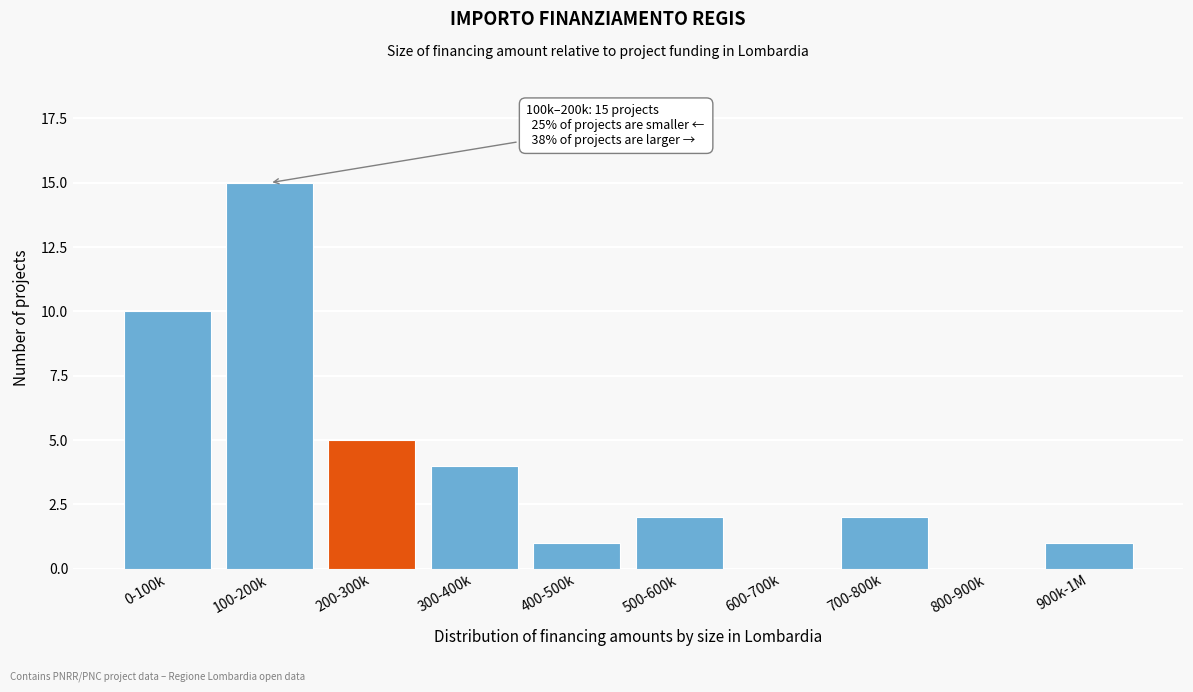

Reading left to right, transcribe all the data shown in this chart.

0-100k=10	100-200k=15	200-300k=5	300-400k=4	400-500k=1	500-600k=2	600-700k=0	700-800k=2	800-900k=0	900k-1M=1